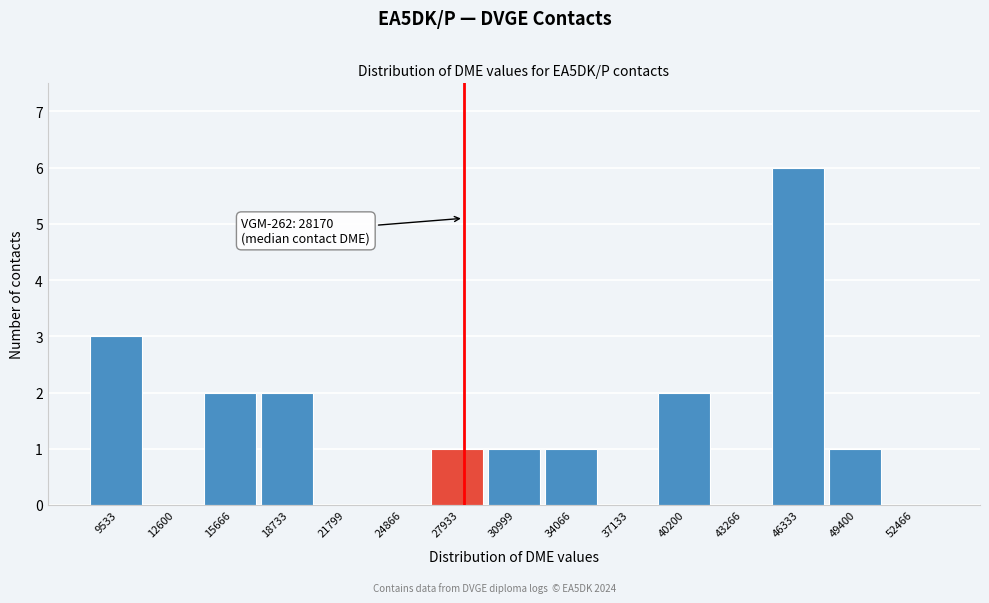

Over which range of the x-axis is the bar tallest?

45000 to 48000